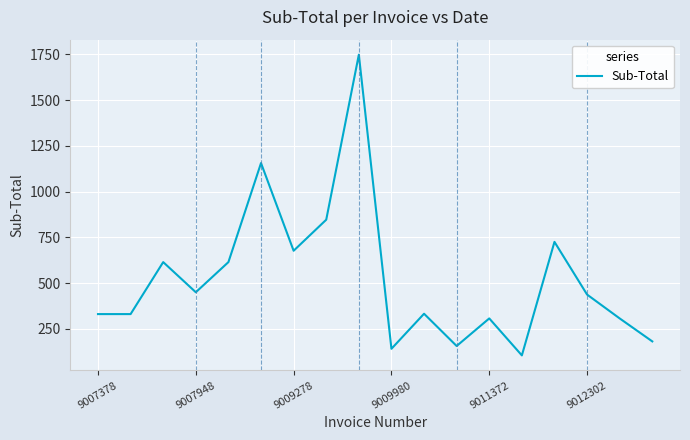

What is the average value?

525.1